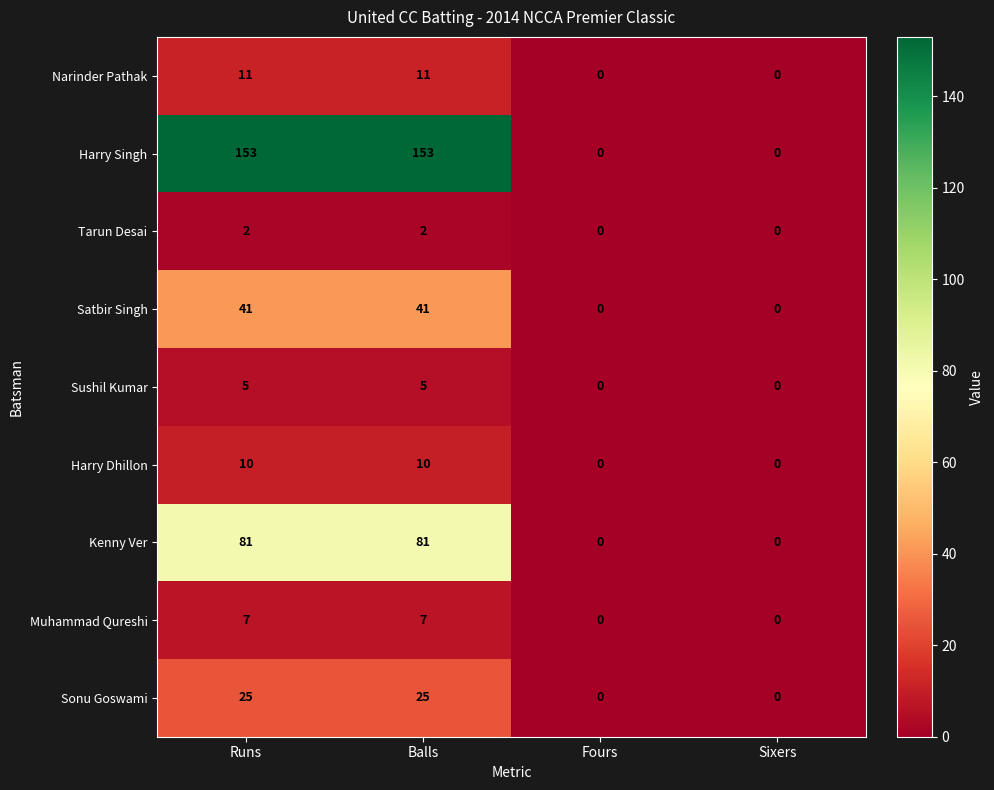

Which series has the largest total across all categories?

Harry Singh